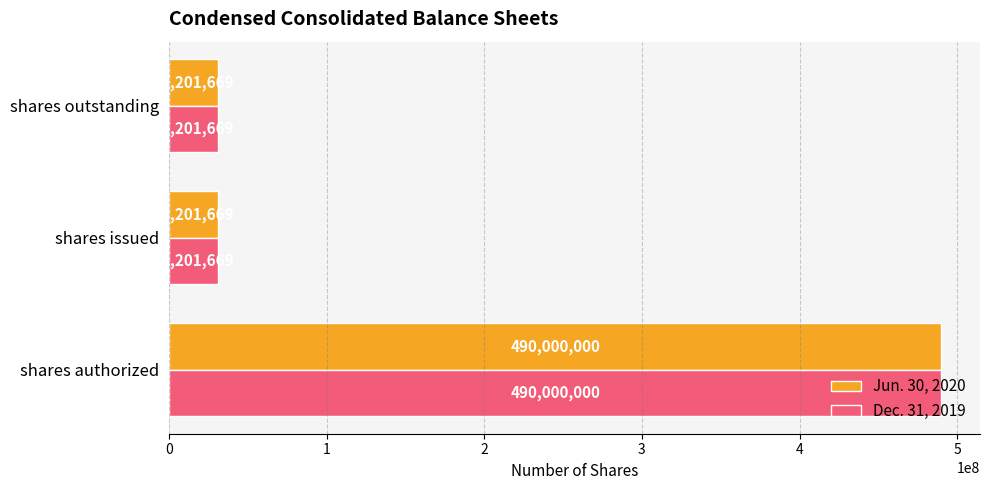

What is the smallest value displayed?

31201669